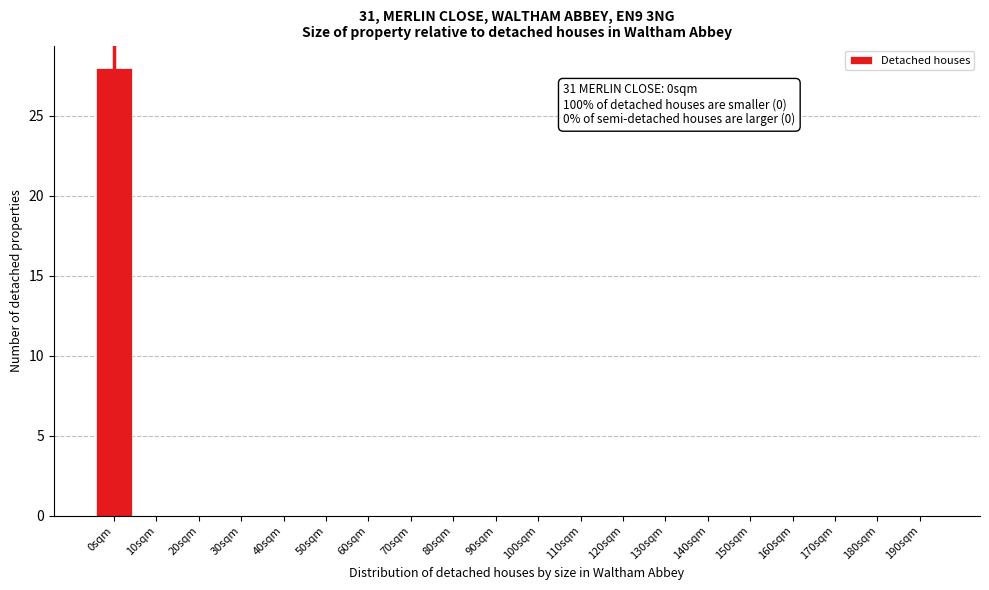

Reading left to right, what are all the values shown in this chart?

0sqm=28	10sqm=0	20sqm=0	30sqm=0	40sqm=0	50sqm=0	60sqm=0	70sqm=0	80sqm=0	90sqm=0	100sqm=0	110sqm=0	120sqm=0	130sqm=0	140sqm=0	150sqm=0	160sqm=0	170sqm=0	180sqm=0	190sqm=0